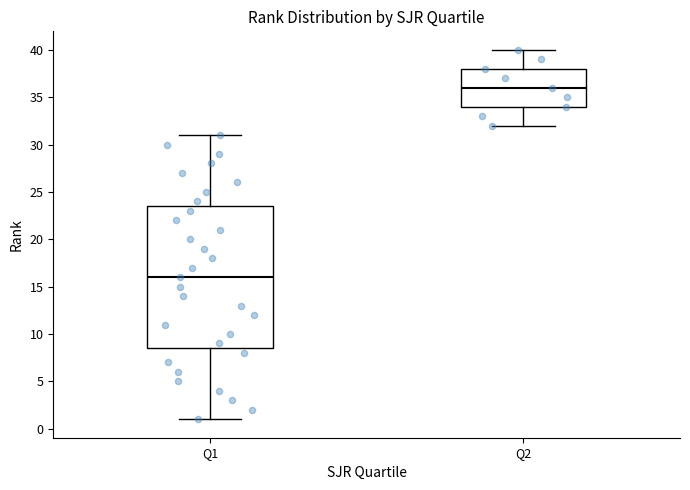

Where is the lower edge of the box for Q1 on the y-axis? The values are not printed on the chart, so give them approximately, as read against the axis.

8.5